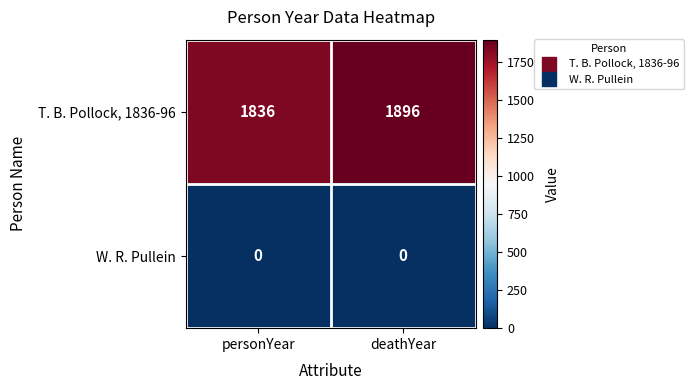

What is the average value of the T. B. Pollock, 1836-96 series?

1866